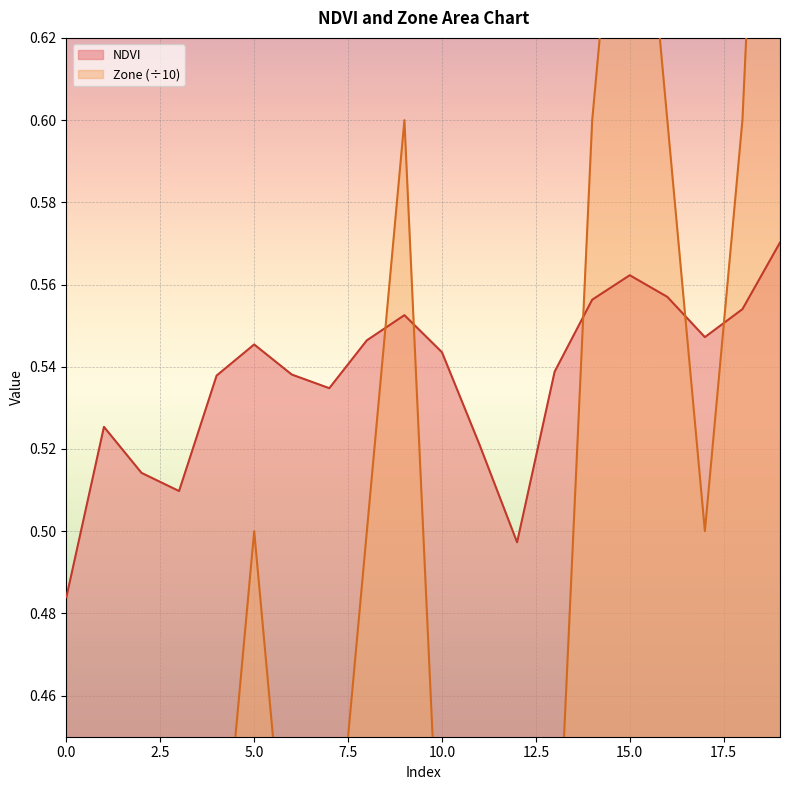

What are all the series names shown in the legend?

NDVI, Zone